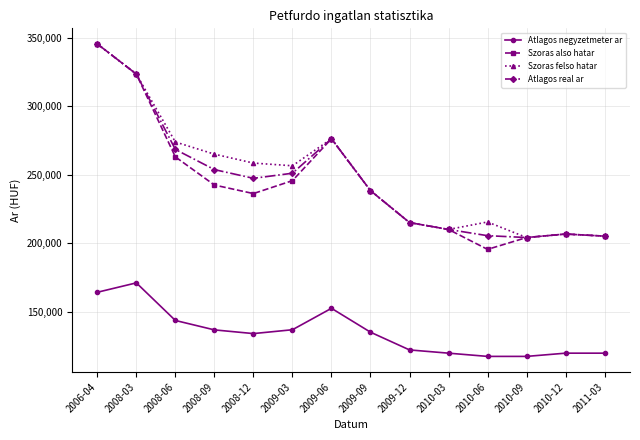

Which series has the largest total across all categories?

Szoras felso hatar